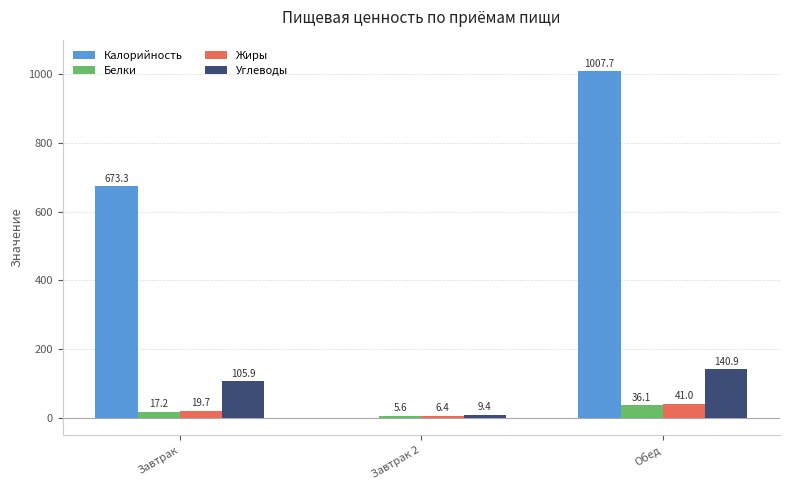

Which series changed the most between Завтрак 2 and Обед?

Калорийность